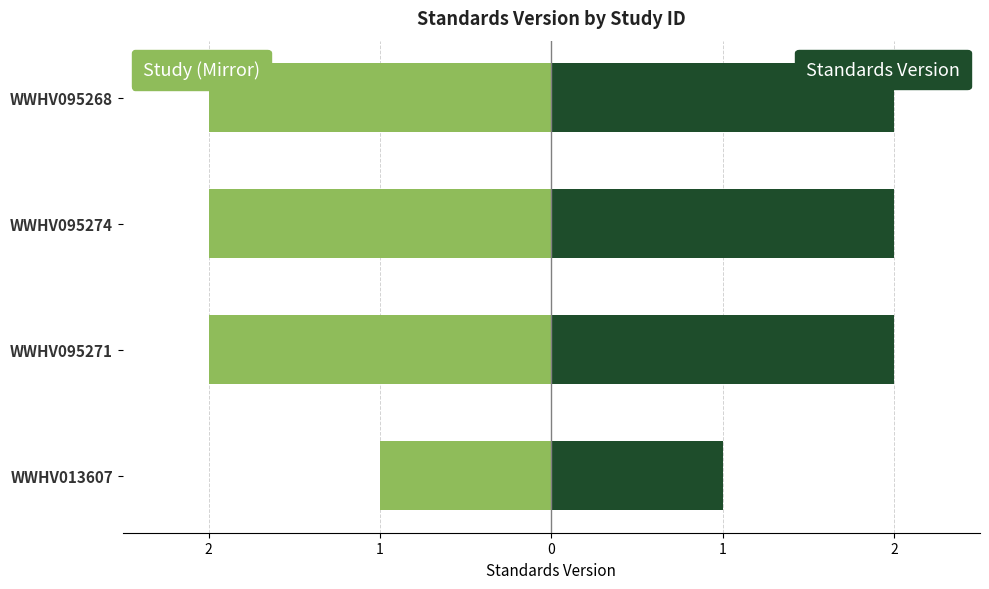

How many bars are there in total?

8